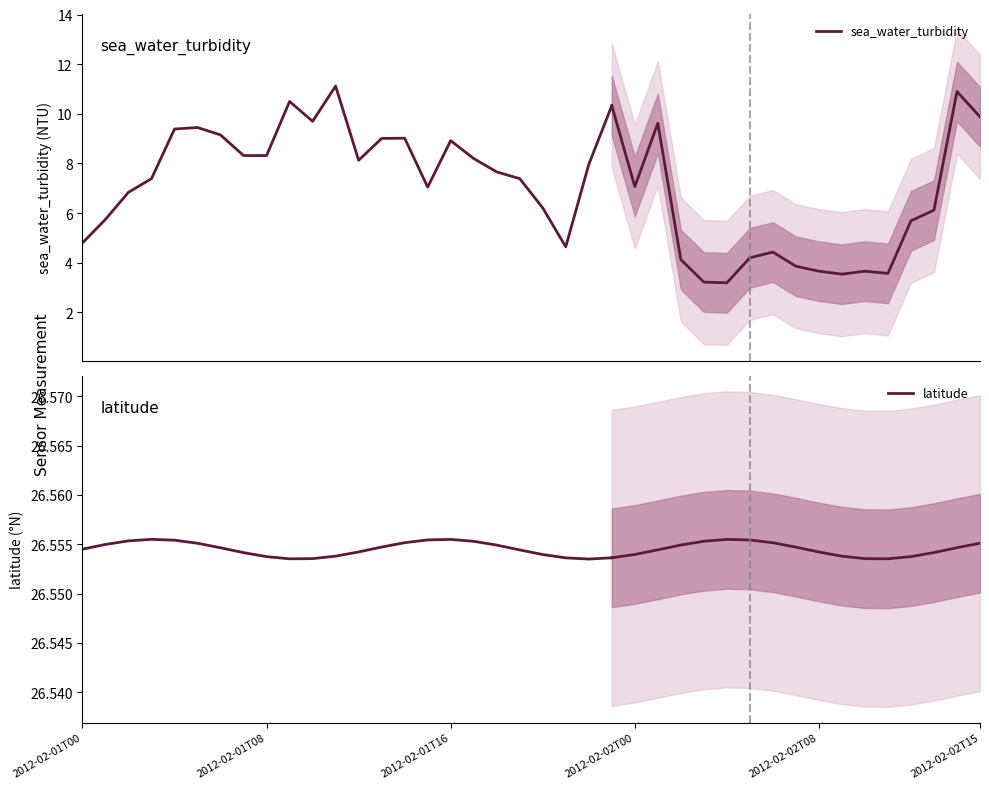

Which has a higher value, 16 or 7?

16